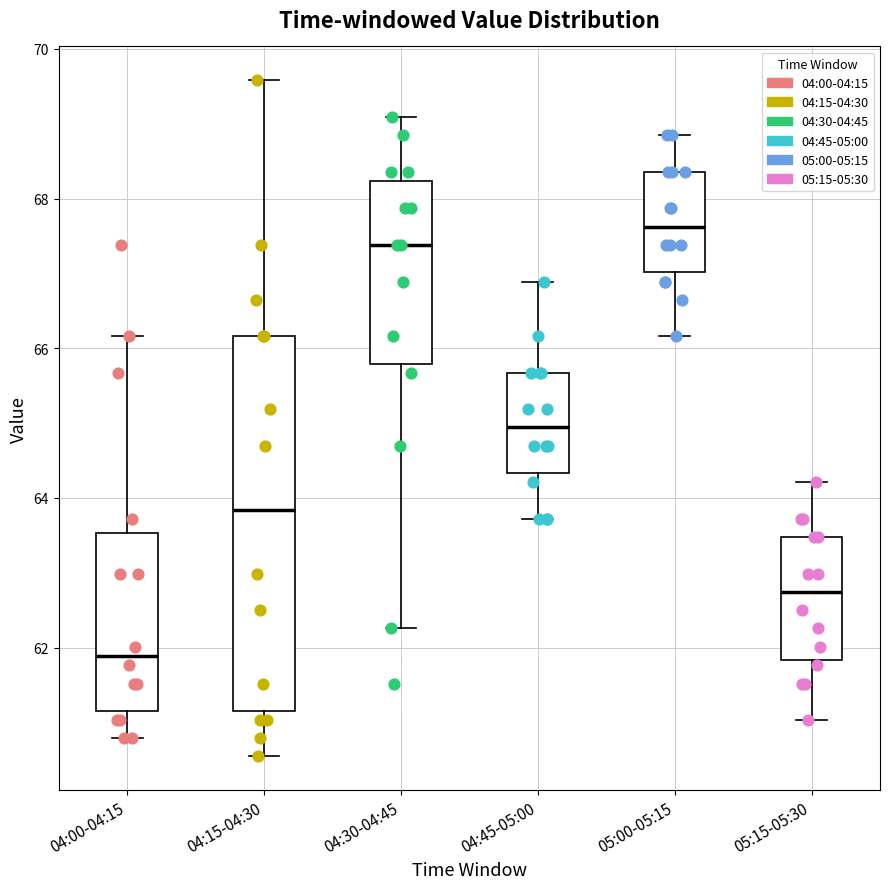

Where is the lower edge of the box for 04:45-05:00 on the y-axis? The values are not printed on the chart, so give them approximately, as read against the axis.

64.4